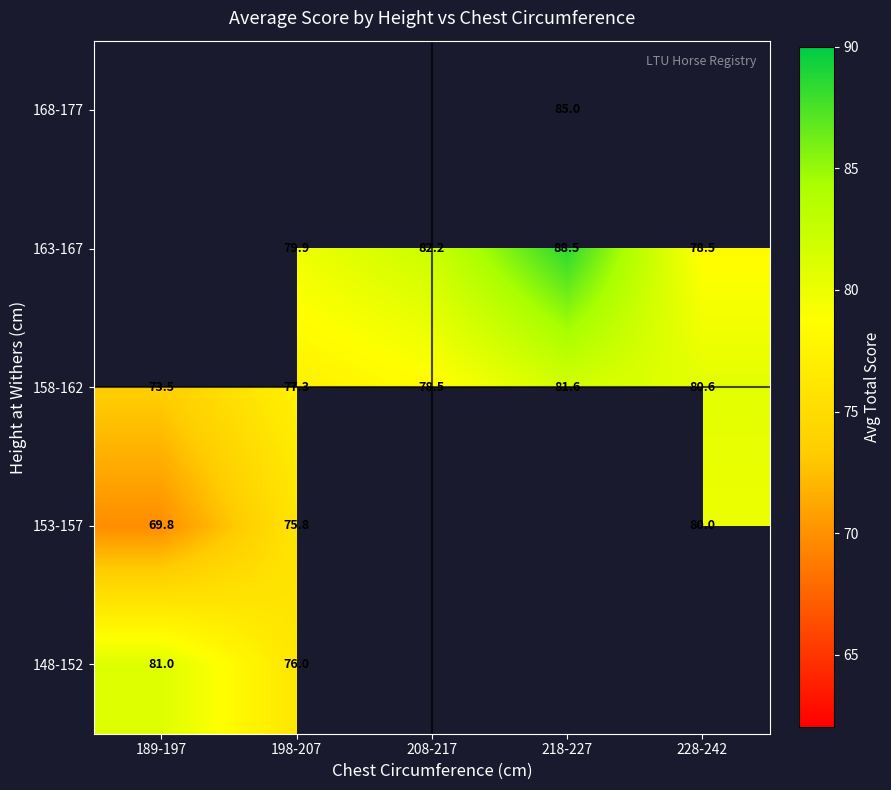

At how many categories does at least one series exceed 84?

1